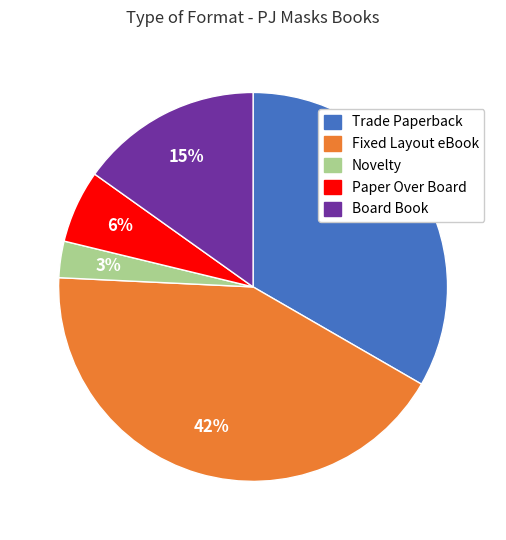

Rank the categories by value from lowest to highest.

Novelty, Paper Over Board, Board Book, Trade Paperback, Fixed Layout eBook